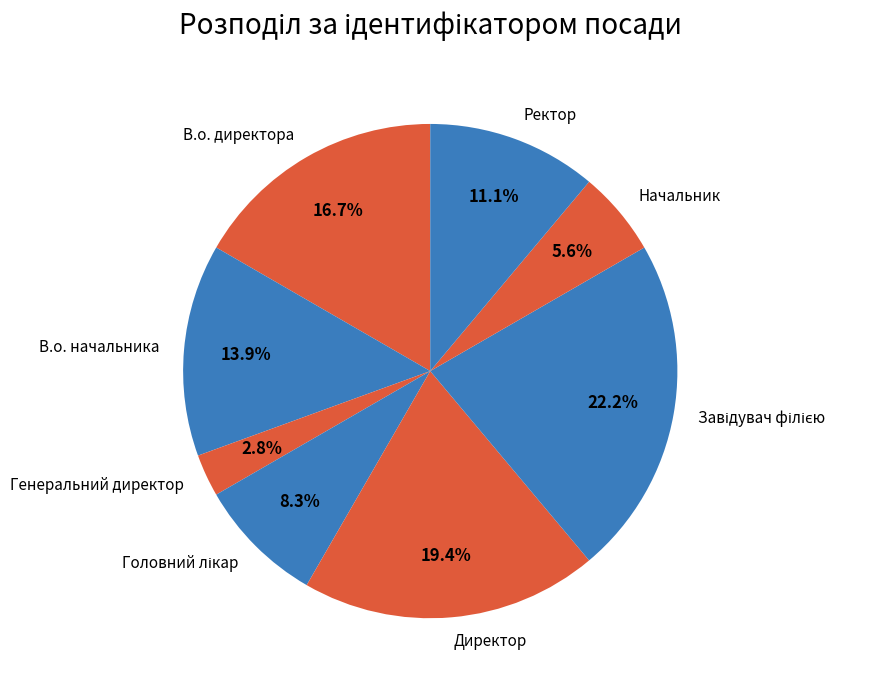

Count the number of slices in the pie.

8